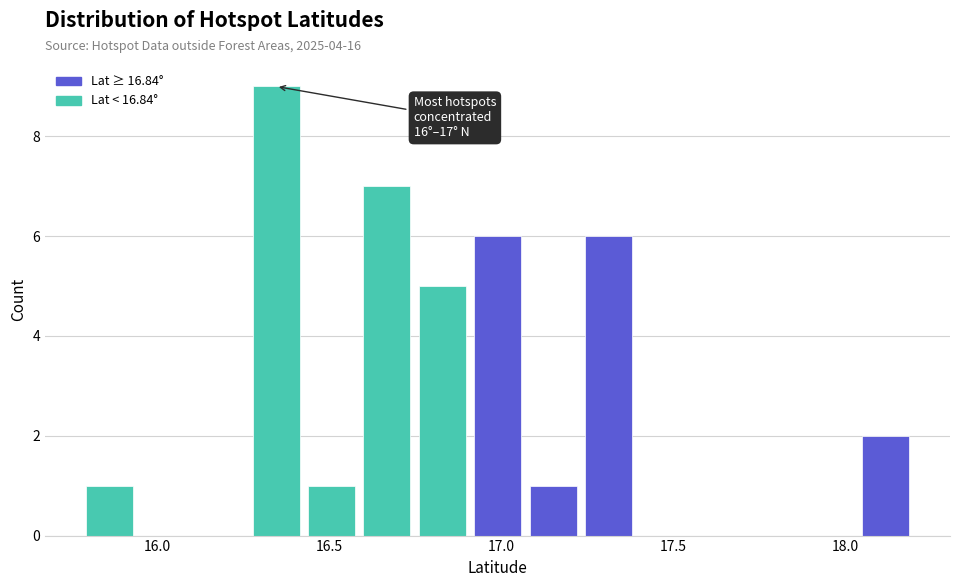

Around what value on the x-axis is the tallest bar? Give the approximate position of its centre, as read against the axis.

16.35